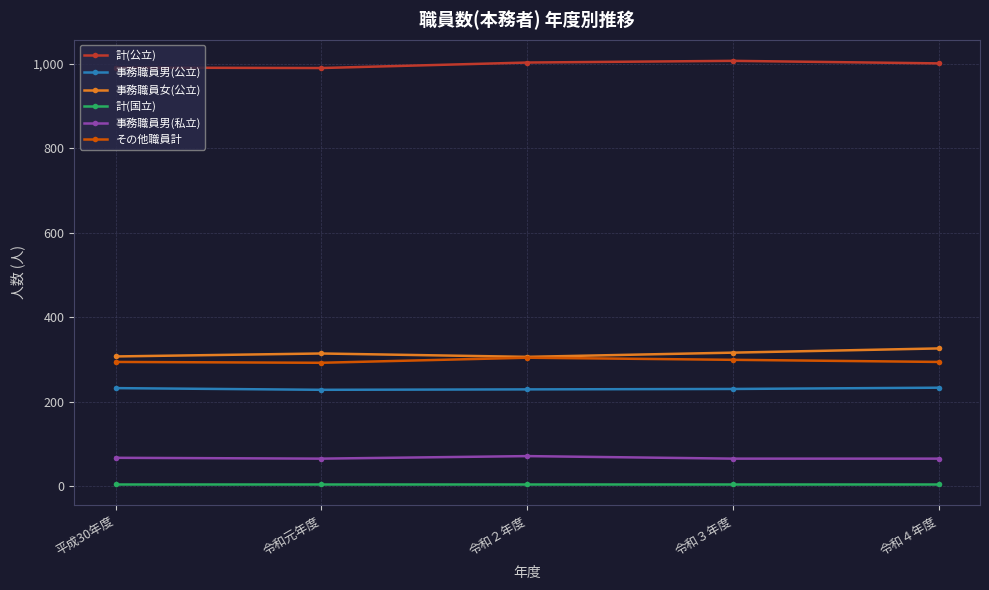

What is the maximum value shown in the chart?

1007